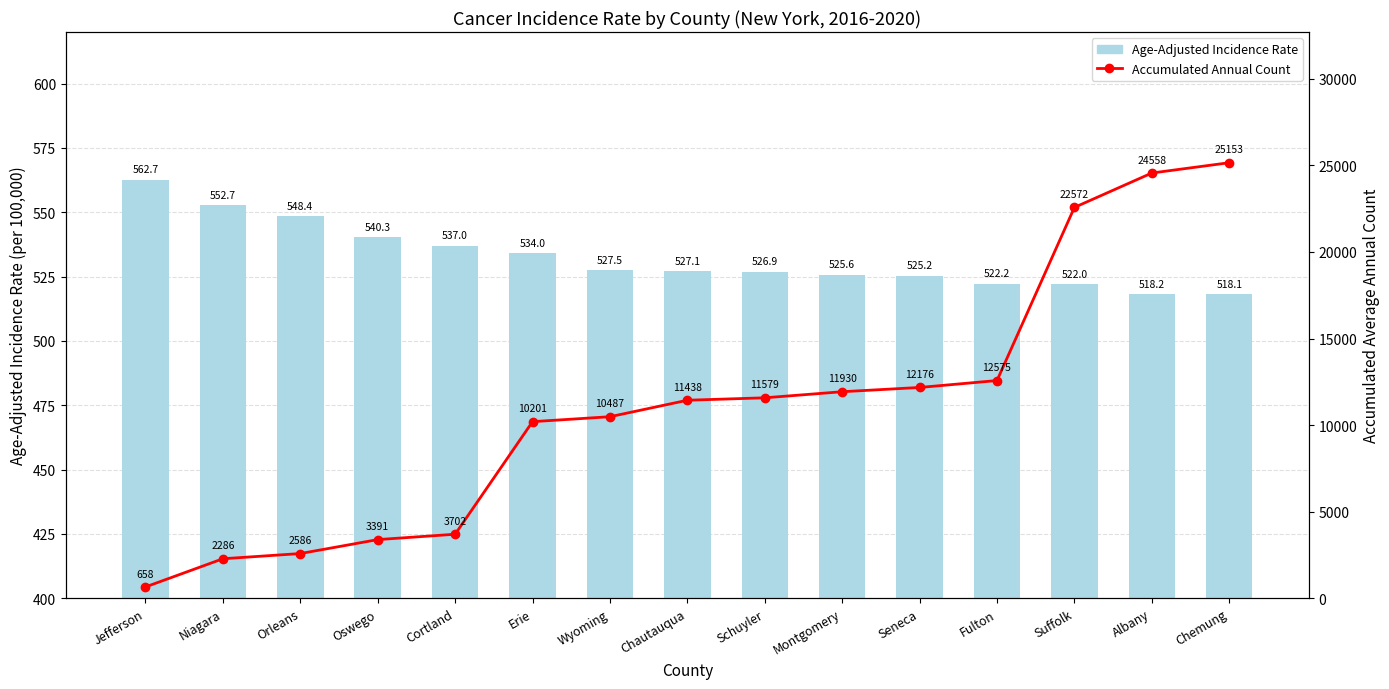

At how many categories does at least one series exceed 8315?

10